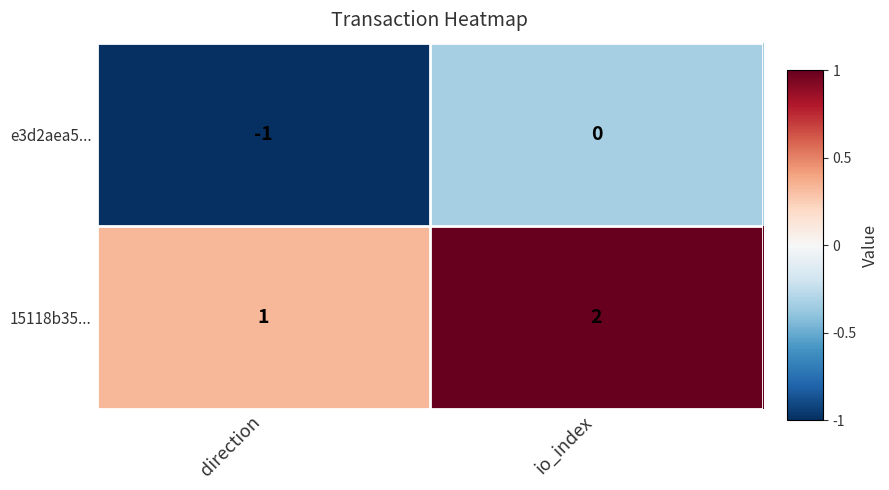

Reading left to right, list all the values displayed in this chart.

e3d2aea5...: direction=-1	io_index=0
15118b35...: direction=1	io_index=2